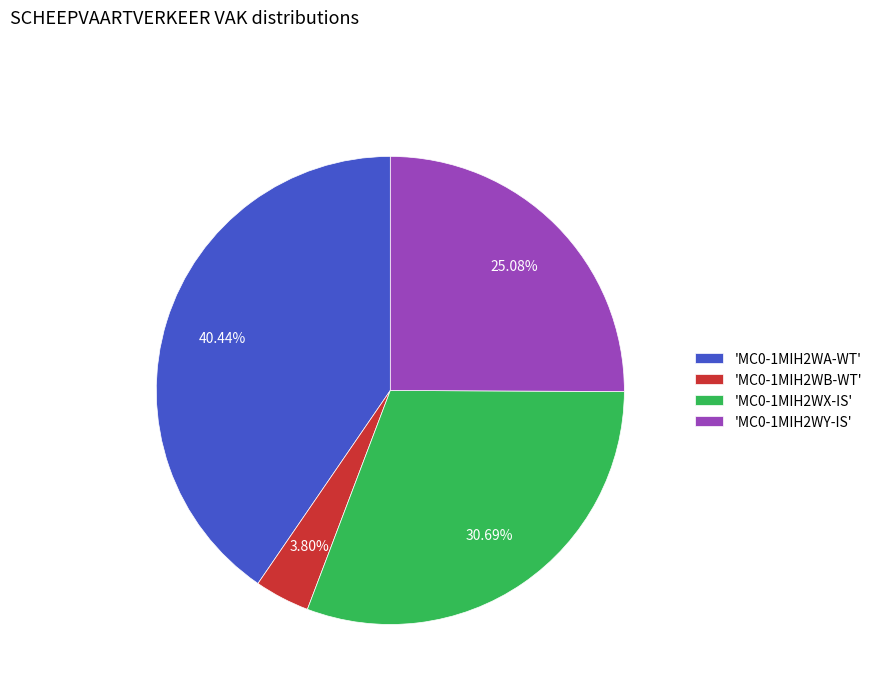

Rank the categories by value from highest to lowest.

'MC0-1MIH2WA-WT', 'MC0-1MIH2WX-IS', 'MC0-1MIH2WY-IS', 'MC0-1MIH2WB-WT'